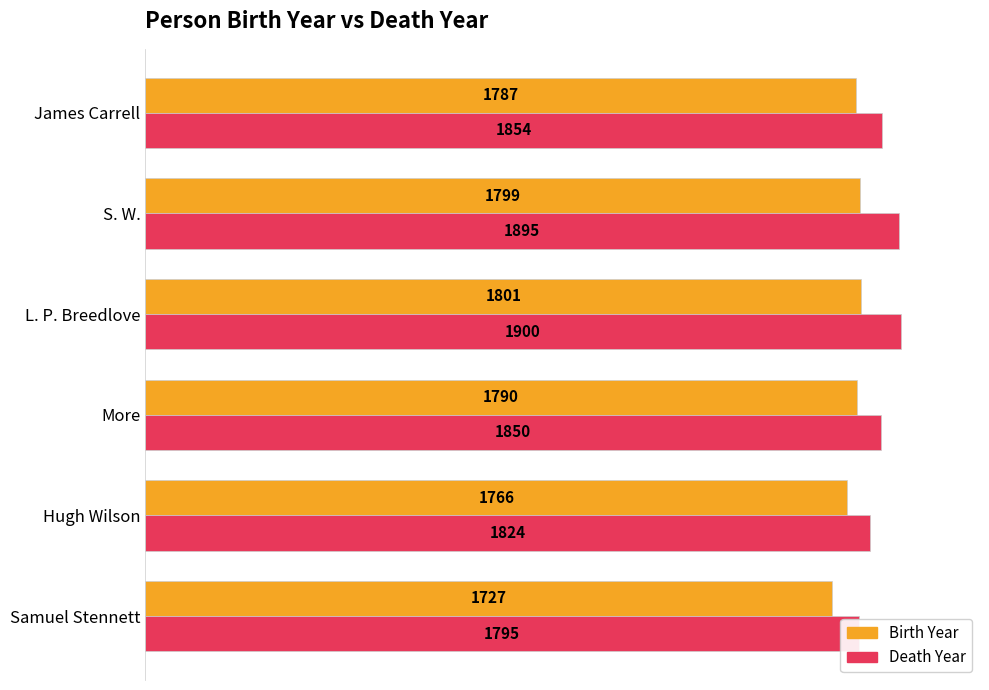

The Death Year series shows 3062 at L. P. Breedlove. True or false?

False